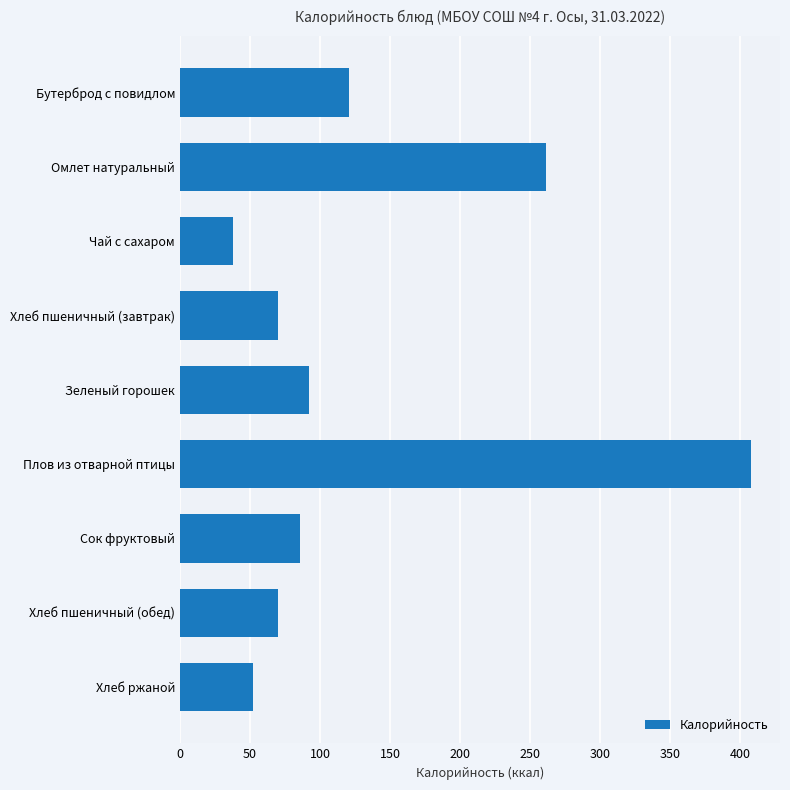

Does the chart contain stacked bars?

No